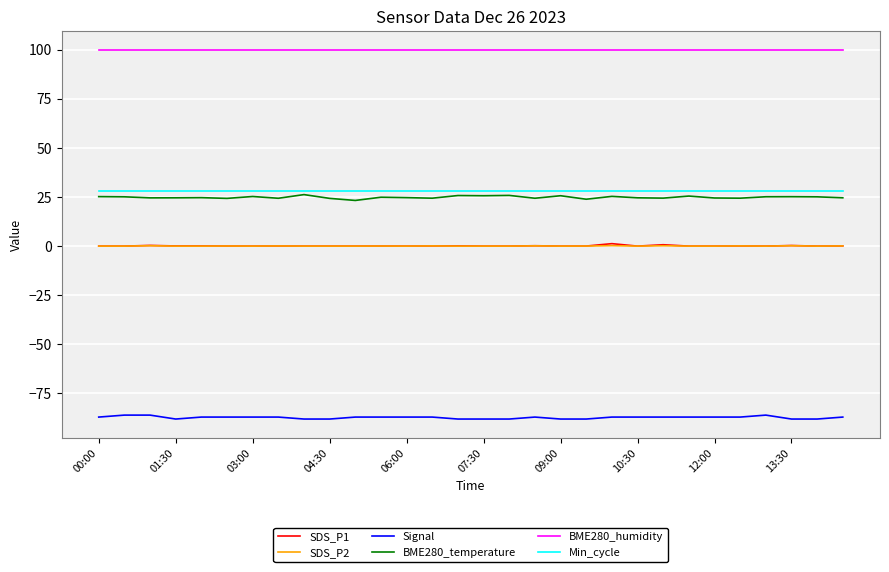

Which series has the largest total across all categories?

BME280_humidity